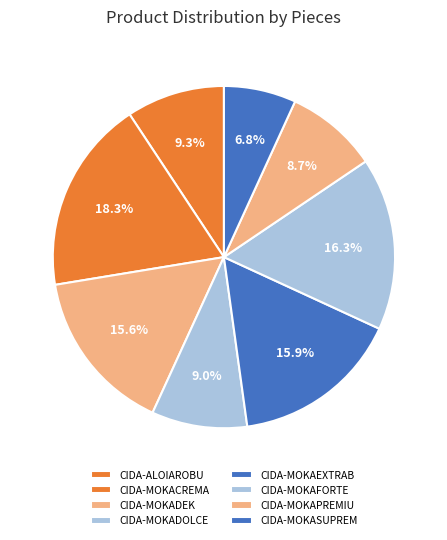

What is the total percentage of CIDA-MOKAFORTE and CIDA-MOKADOLCE?

25.4%